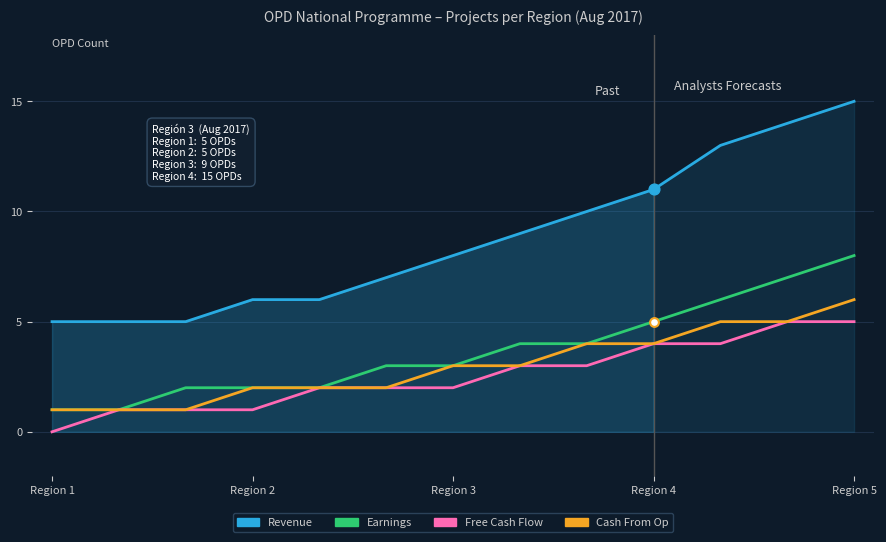

What are all the series names shown in the legend?

Revenue, Earnings, Free Cash Flow, Cash From Op